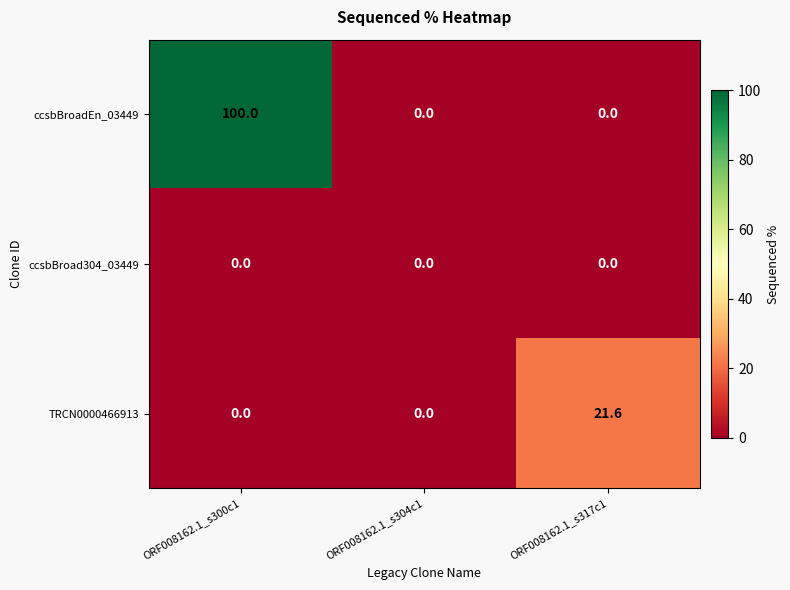

Rank the series by their average value, from highest to lowest.

ccsbBroadEn_03449, TRCN0000466913, ccsbBroad304_03449